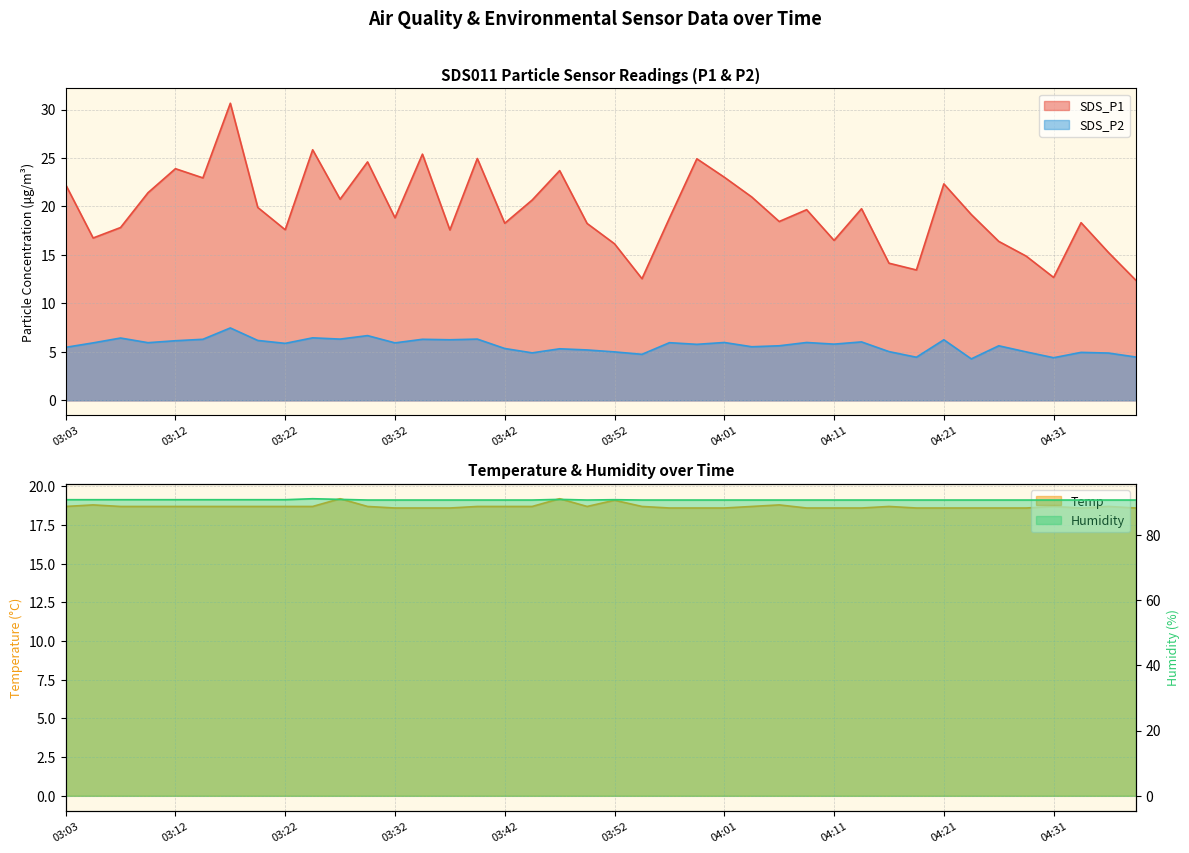

True or false: SDS_P1 and SDS_P2 intersect in this chart.

False